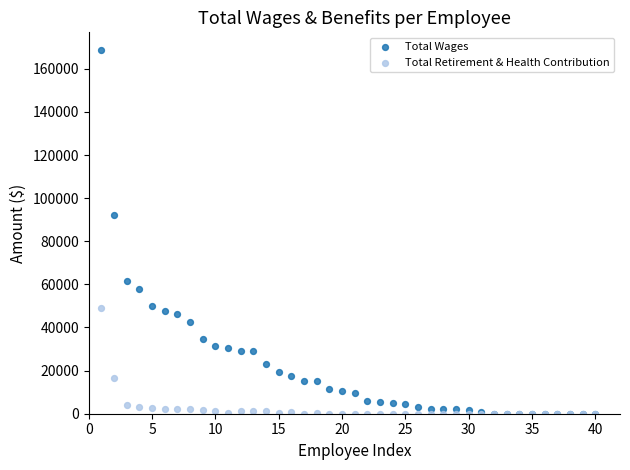

In the Total Wages series, what Y value is closest to 84250?

92400